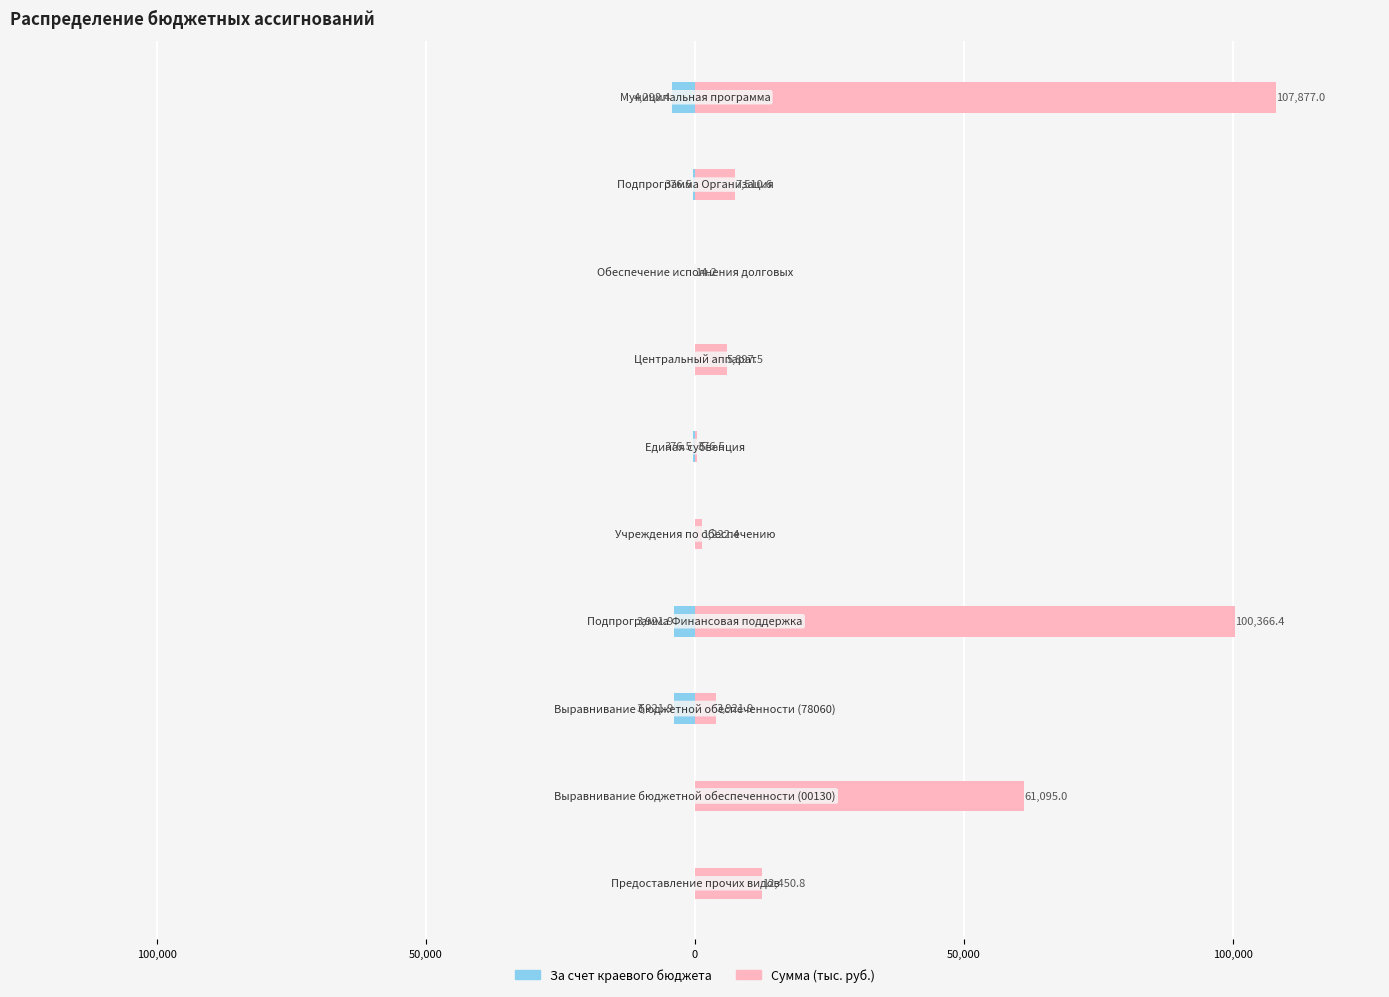

The Сумма (тыс. руб.) series shows 20195.2 at 9. True or false?

False